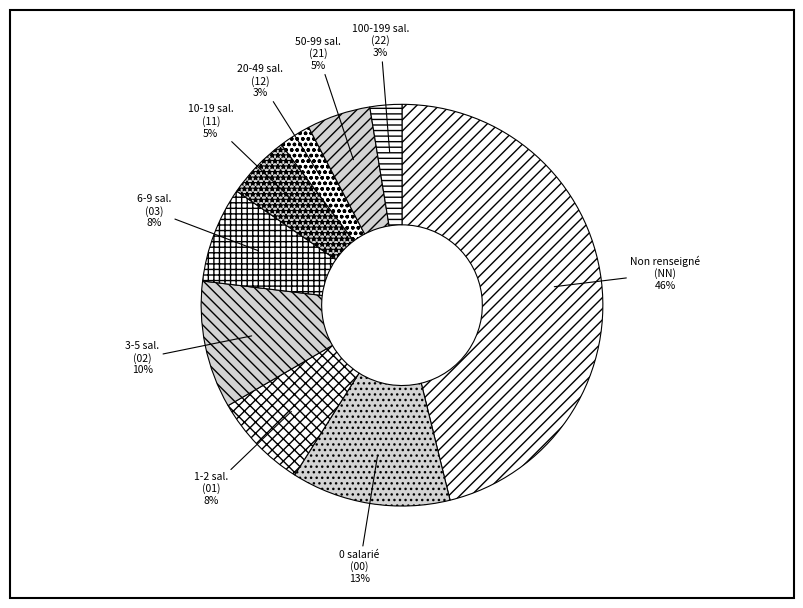

Is the sum of 0 salarié (00) and Non renseigné (NN) greater than half?

Yes